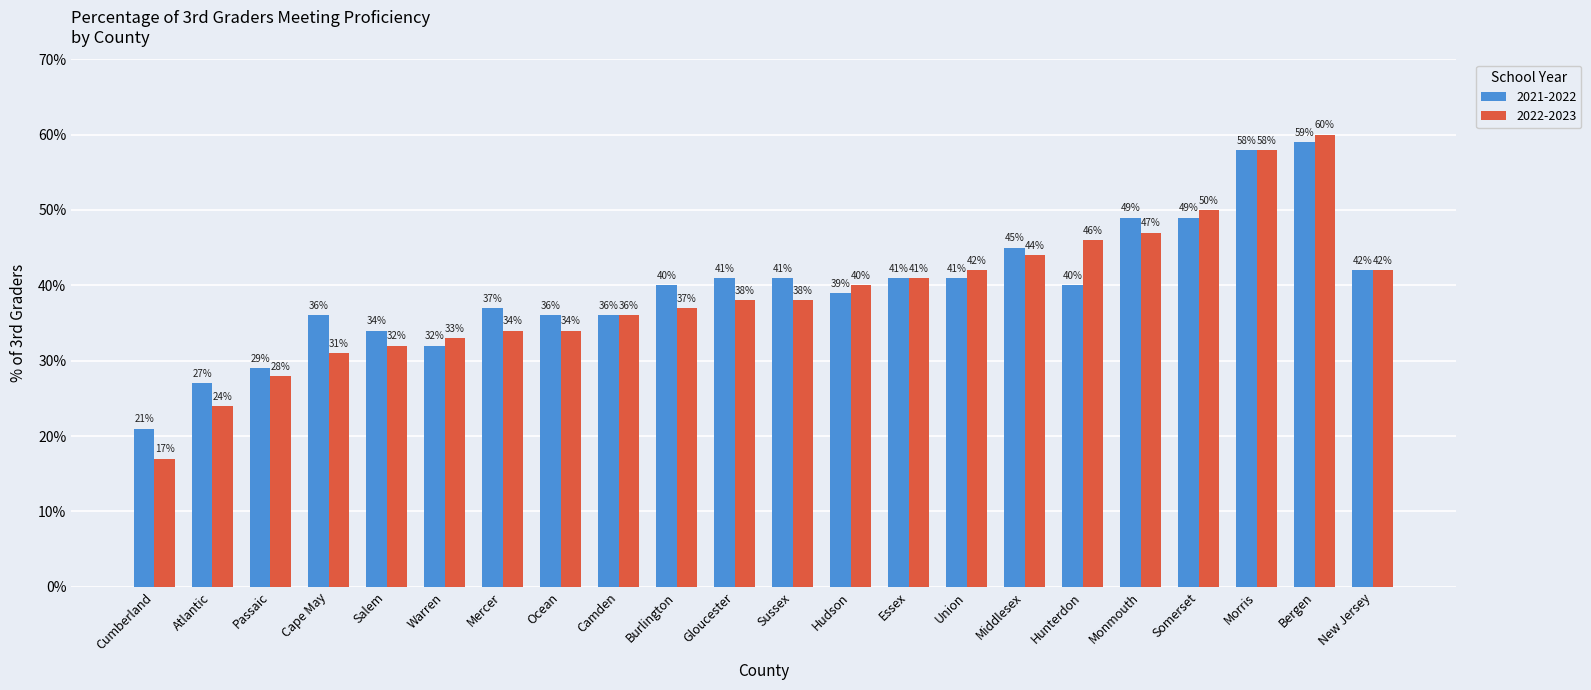

List the series in order of their peak value, lowest first.

2021-2022, 2022-2023